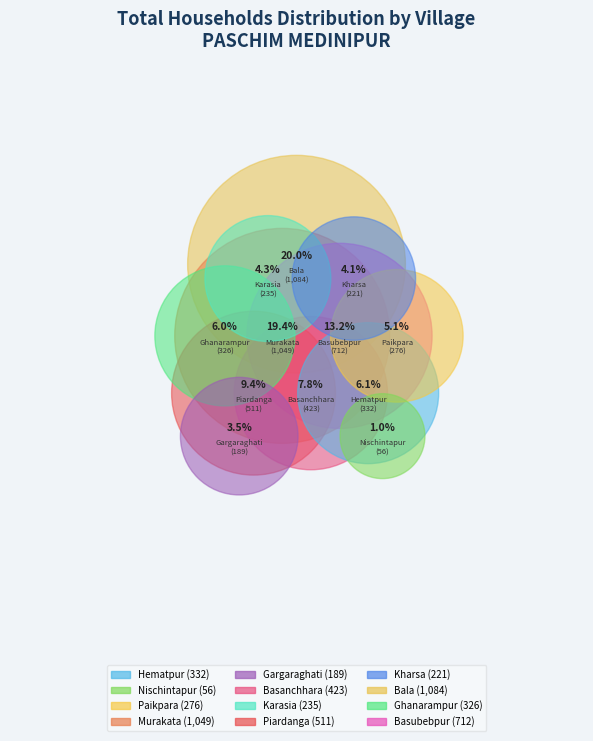

What is the change in value from Ghanarampur to Basubebpur?

+386